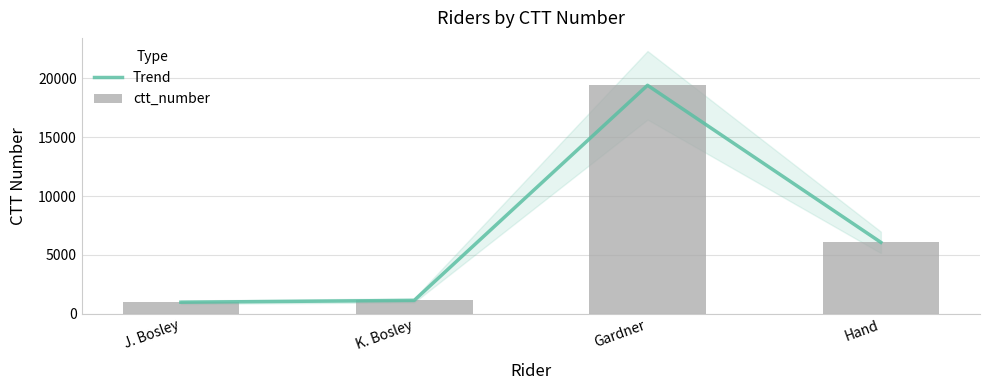

The ctt_number series shows 29295 at Gardner. True or false?

False